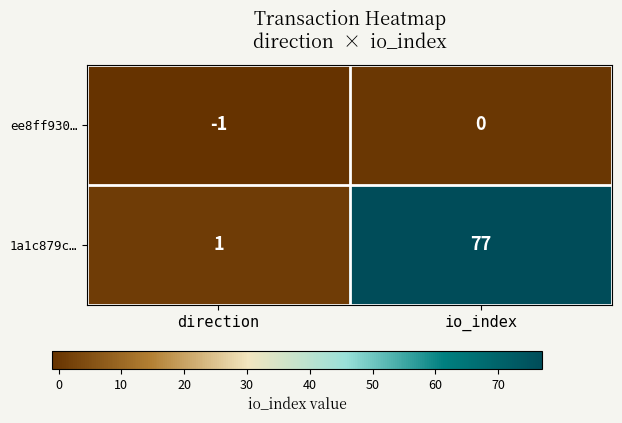

List the series in order of their overall mean, lowest first.

ee8ff930…, 1a1c879c…